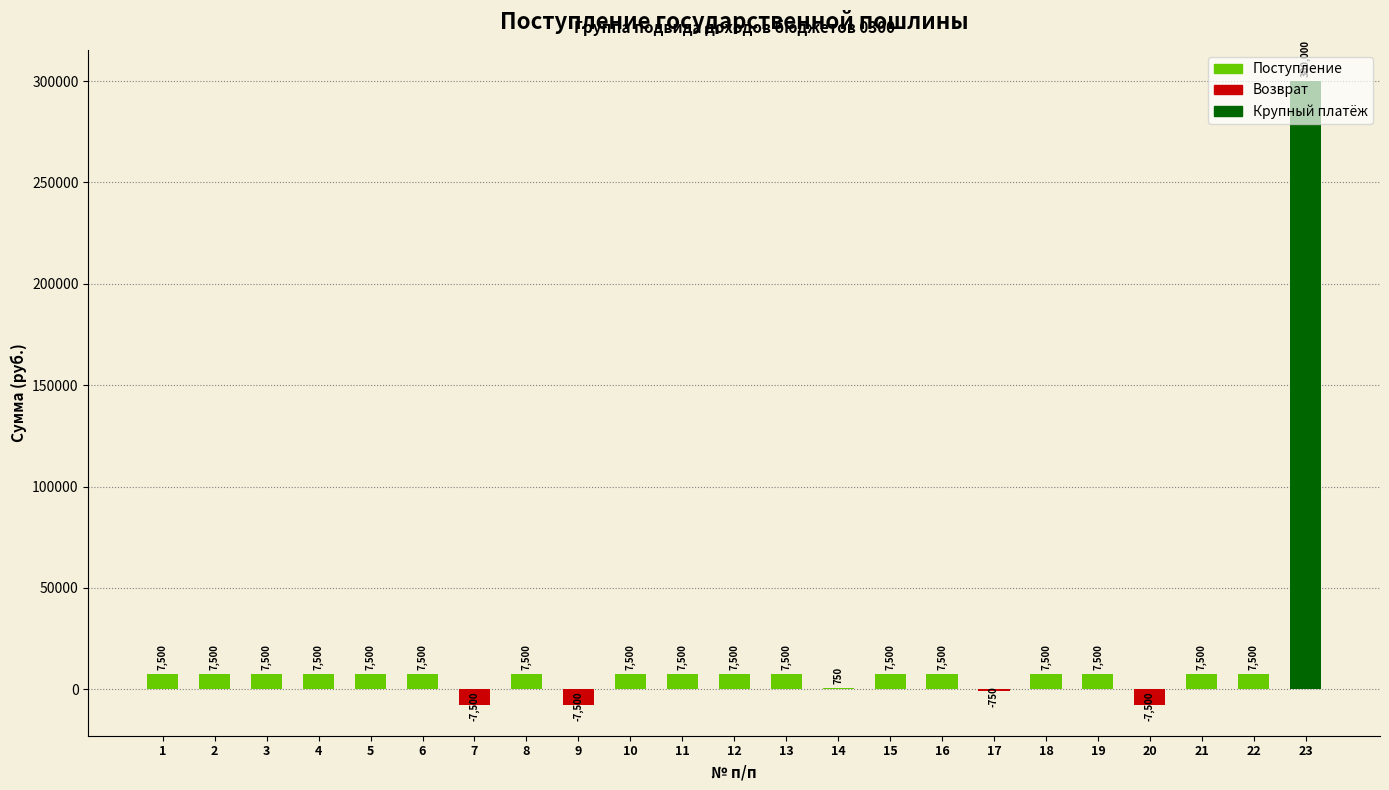

Which has a higher value, 23 or 11?

23